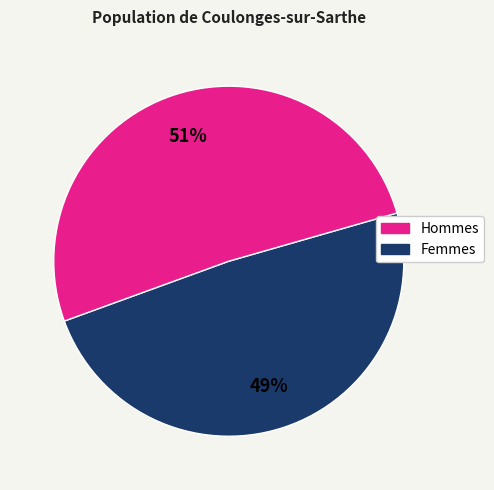

To the nearest percent, what is the average slice percentage?

50%